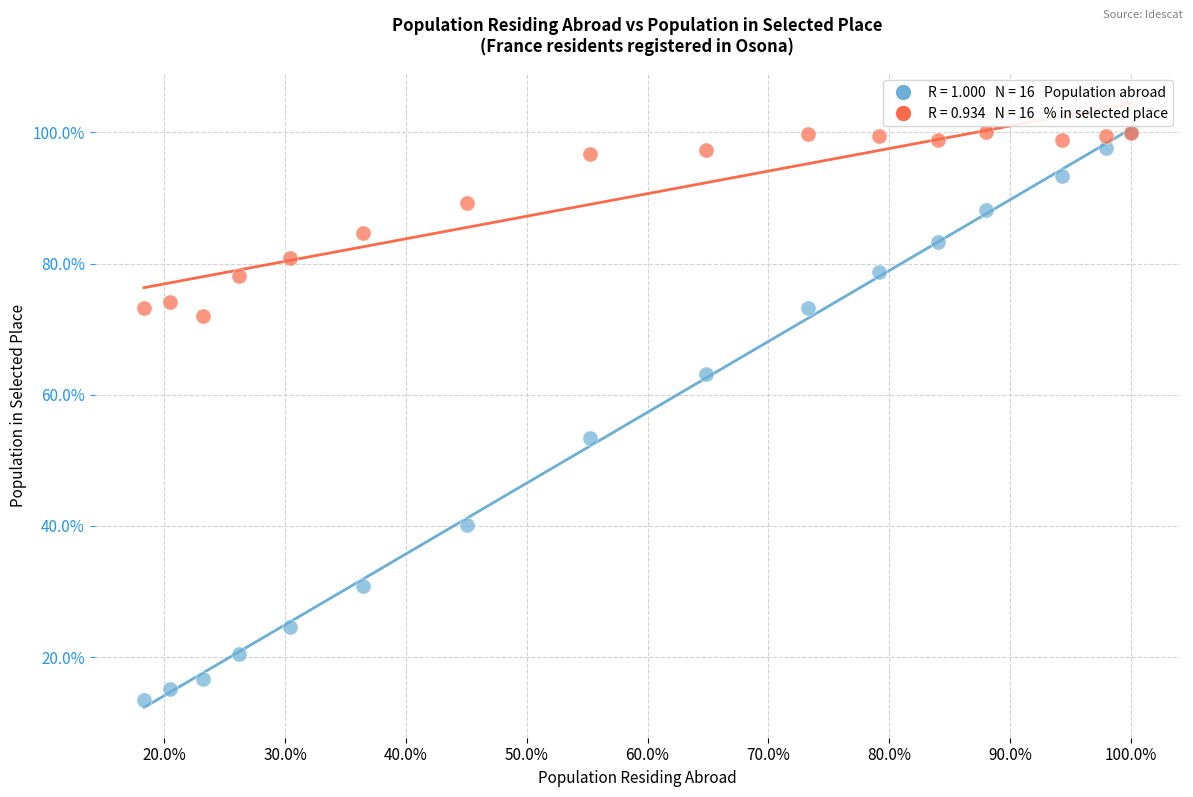

Across all series, what Y value is closest to 56?

53.5